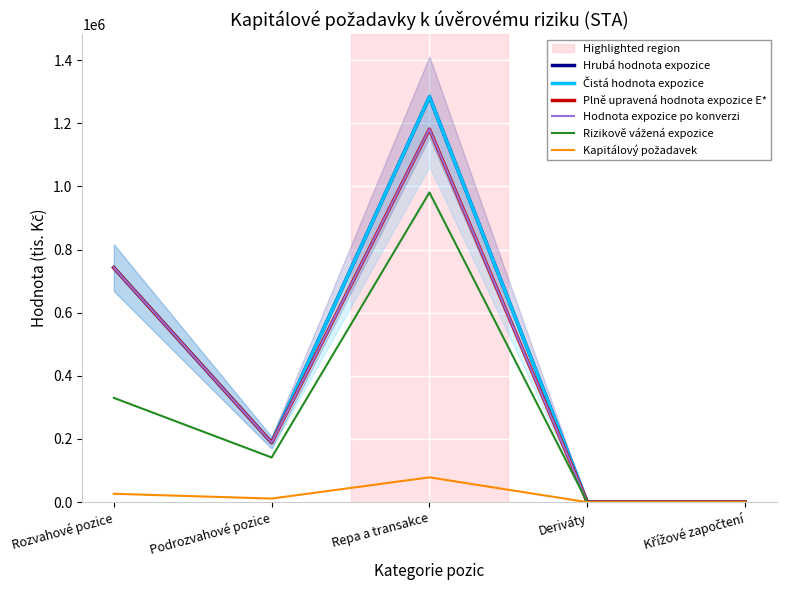

Where is Čistá hodnota expozice nearest to the value 641441?

Rozvahové pozice